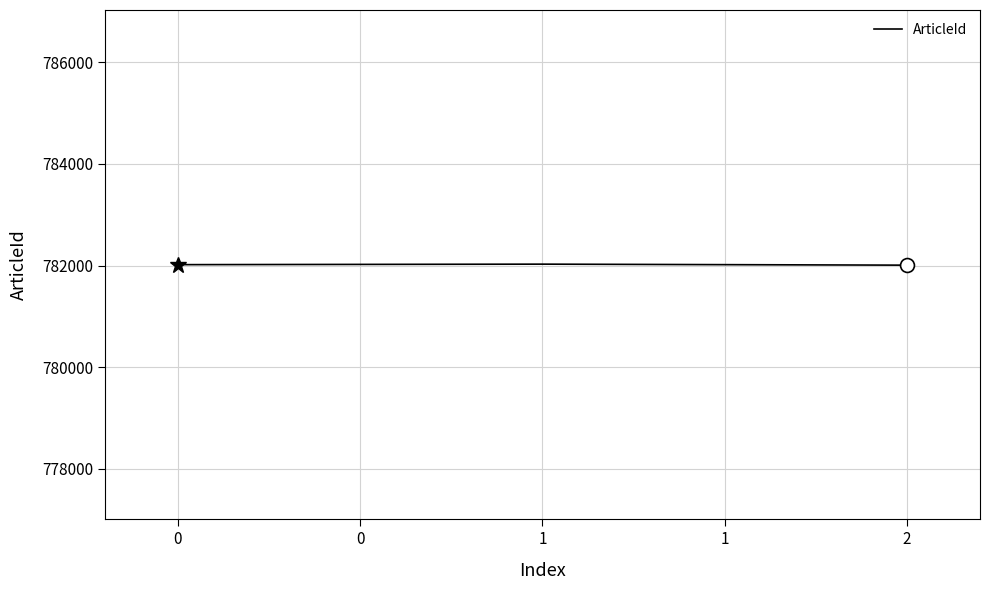

What is the ratio of the value at 1 to the value at 2?

1.0